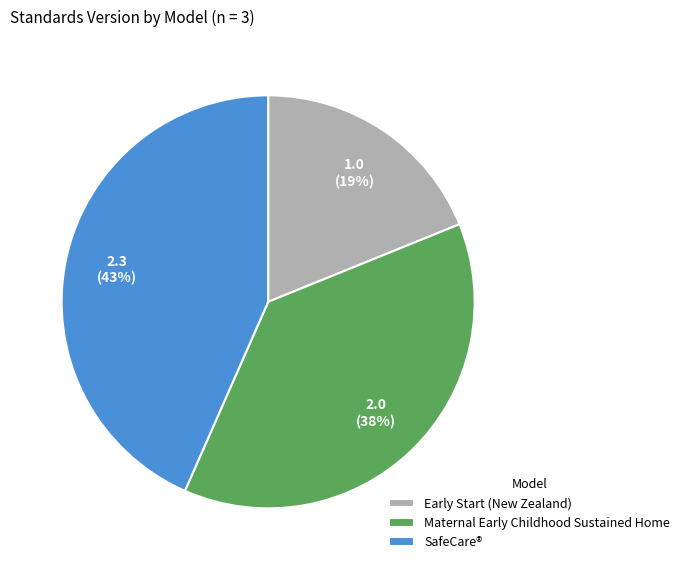

How many slices are in this pie chart?

3